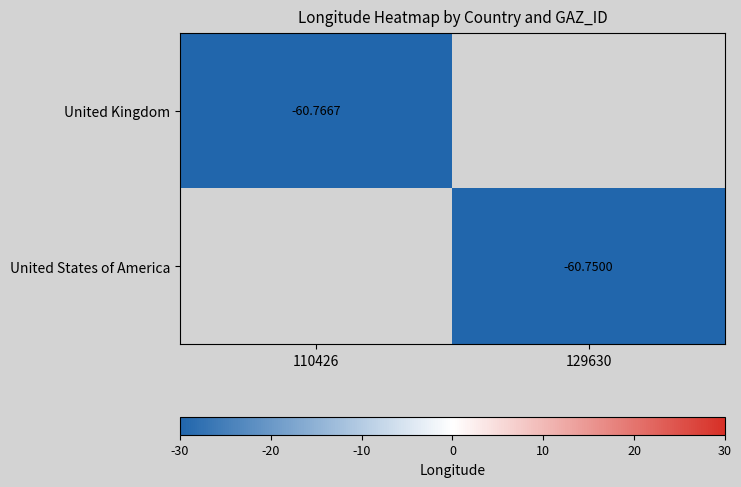

Is the value of United Kingdom at 110426 greater than the value of United States of America at 129630?

No